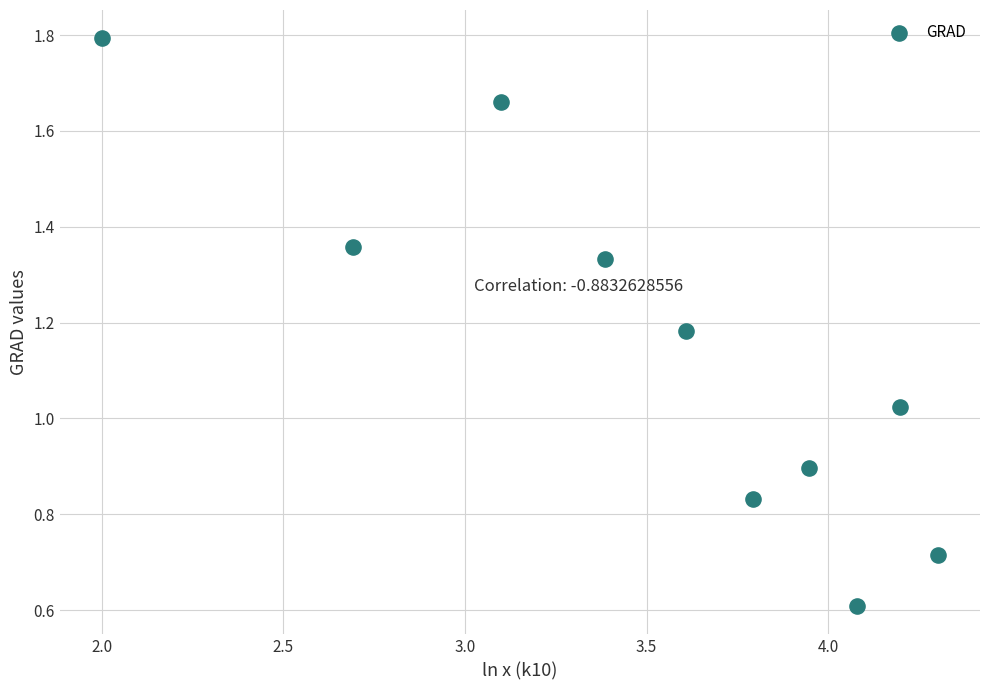

What is the average Y value?

1.1